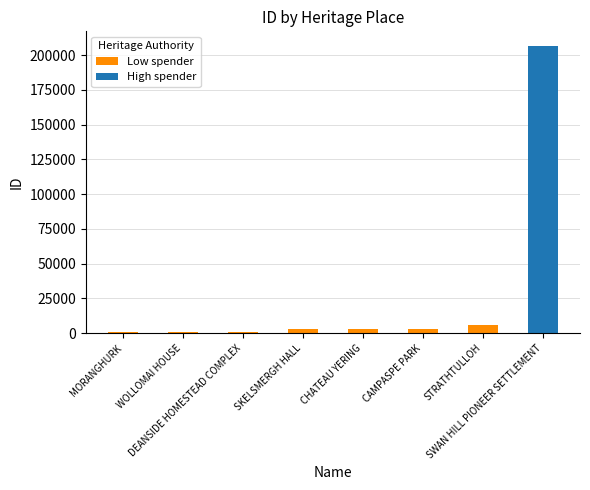

At how many categories does at least one series exceed 186378?

1